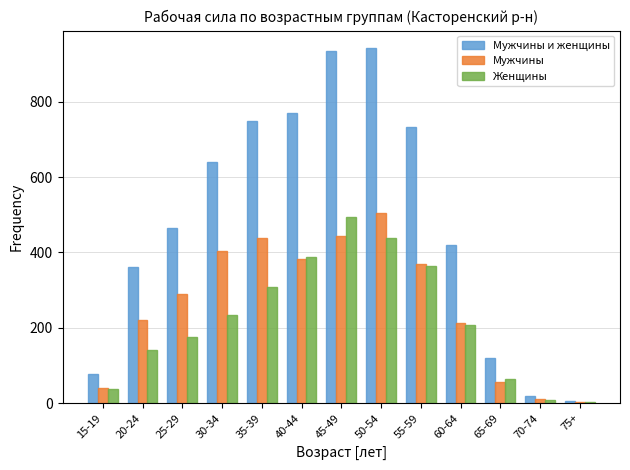

What is the sum of all Женщины values?

2862